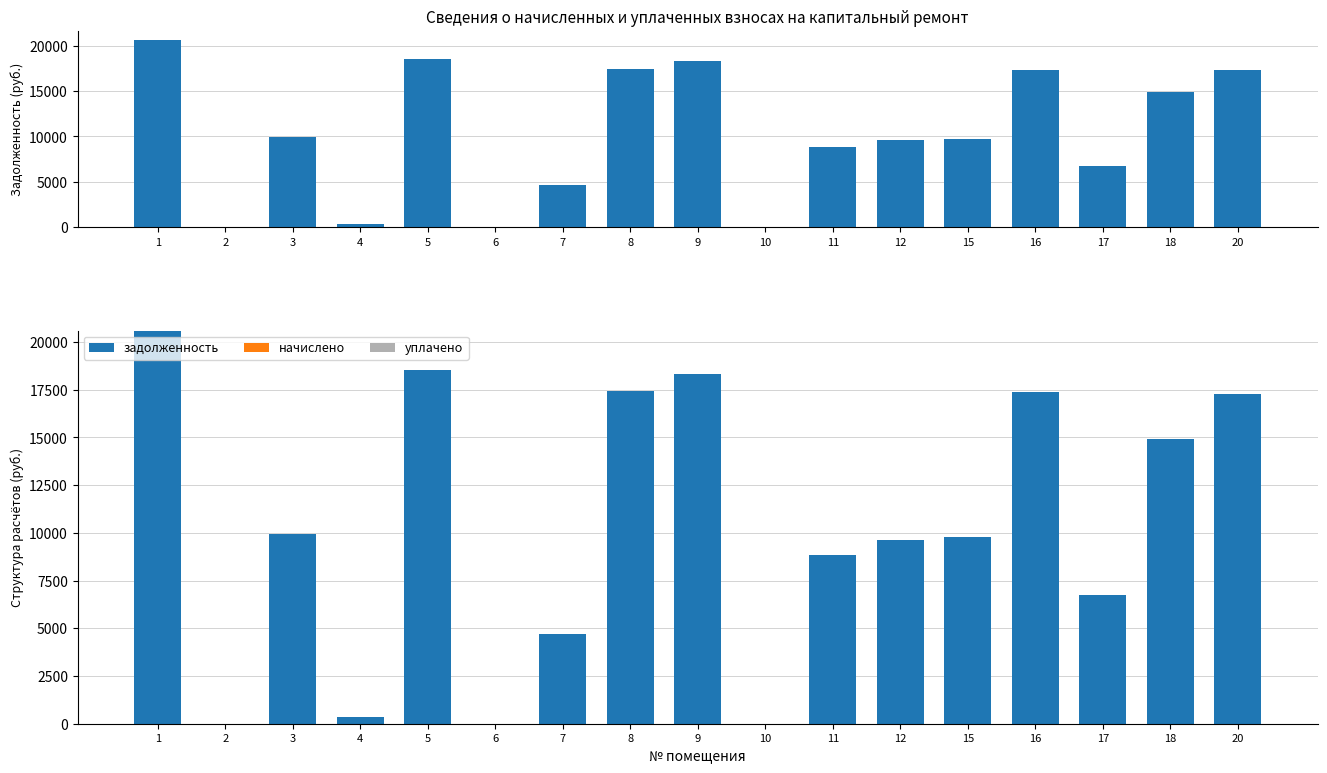

Which series has the largest range (max minus min)?

Задолженность